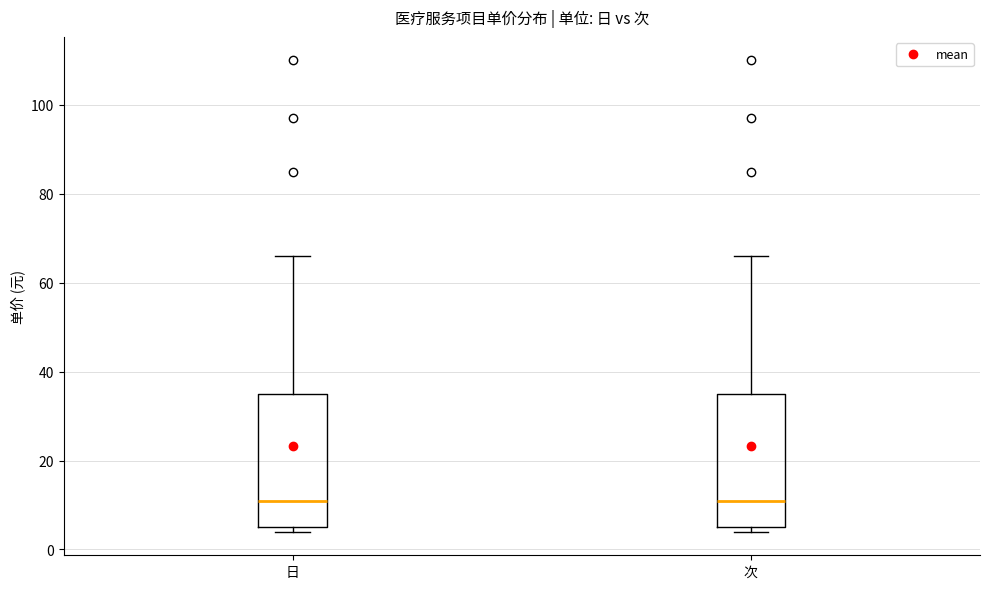

Reading left to right, read every box against the y-axis: the position of its median line, the range the box covers, and the ends of its whiskers. The values are not printed on the chart, so give them approximately, as read against the axis.

日: median 12, box 6 to 36, whiskers 4 to 66
次: median 12, box 6 to 36, whiskers 4 to 66